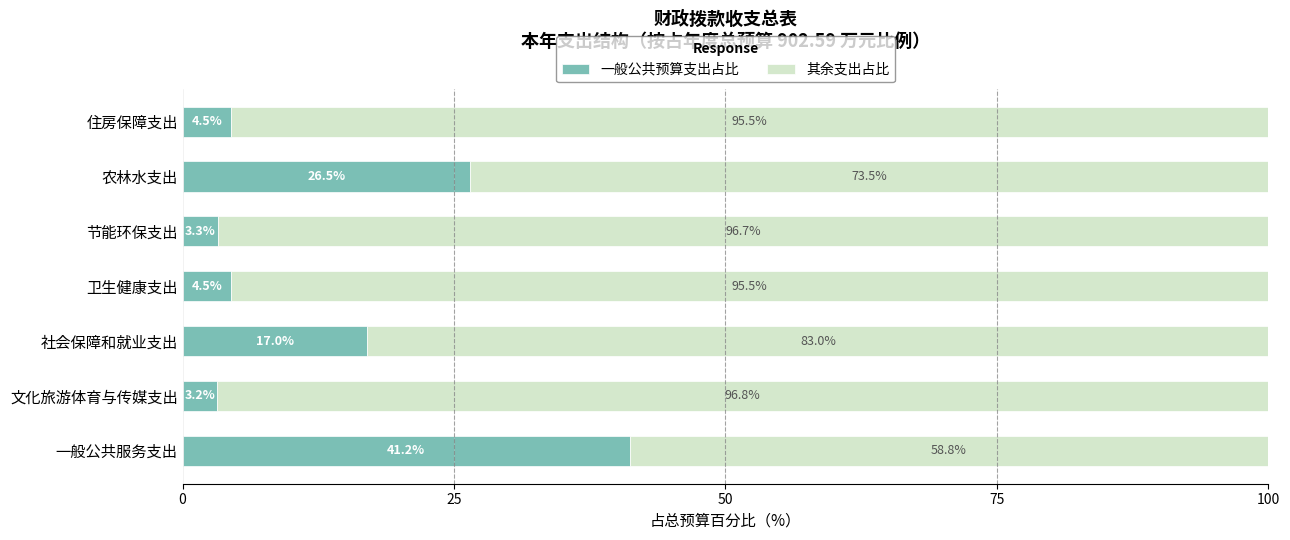

Which category has the highest value in the 一般公共预算支出占比 series?

一般公共服务支出